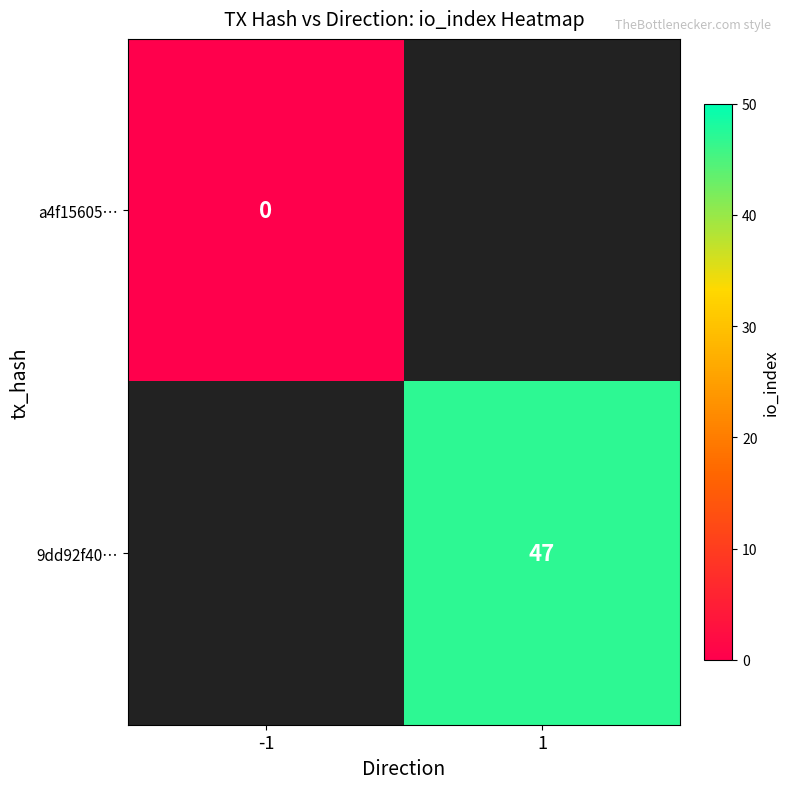

Is it true that 9dd92f40… equals 20.7 at 1?

False